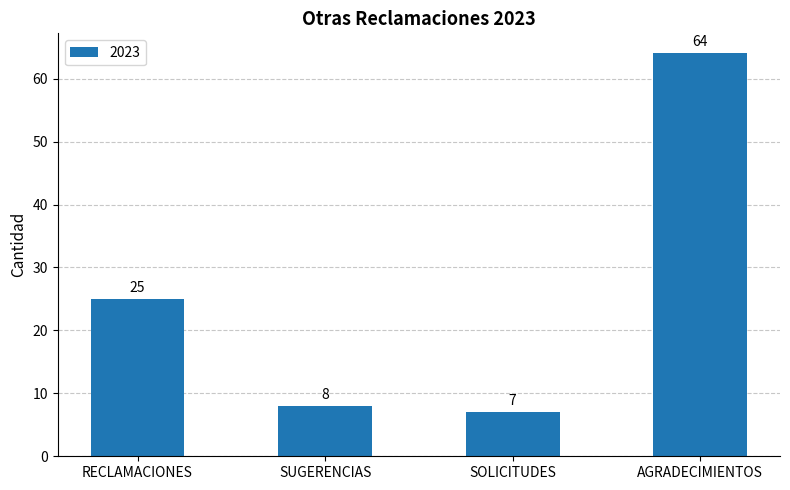

What is the ratio of the value at SUGERENCIAS to the value at SOLICITUDES?

1.1